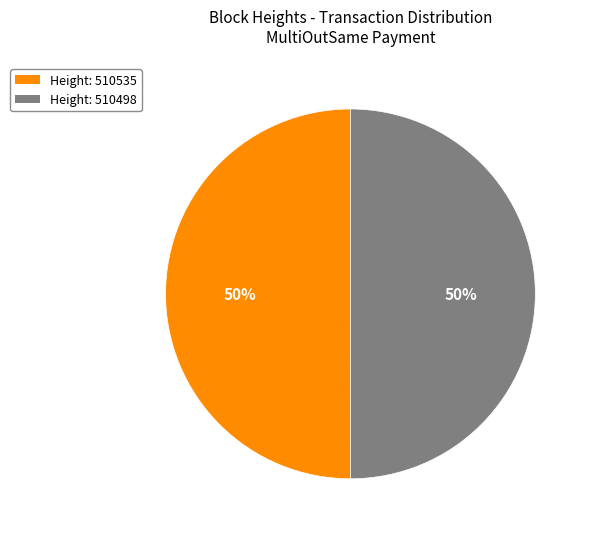

To the nearest percent, what is the average slice percentage?

50%